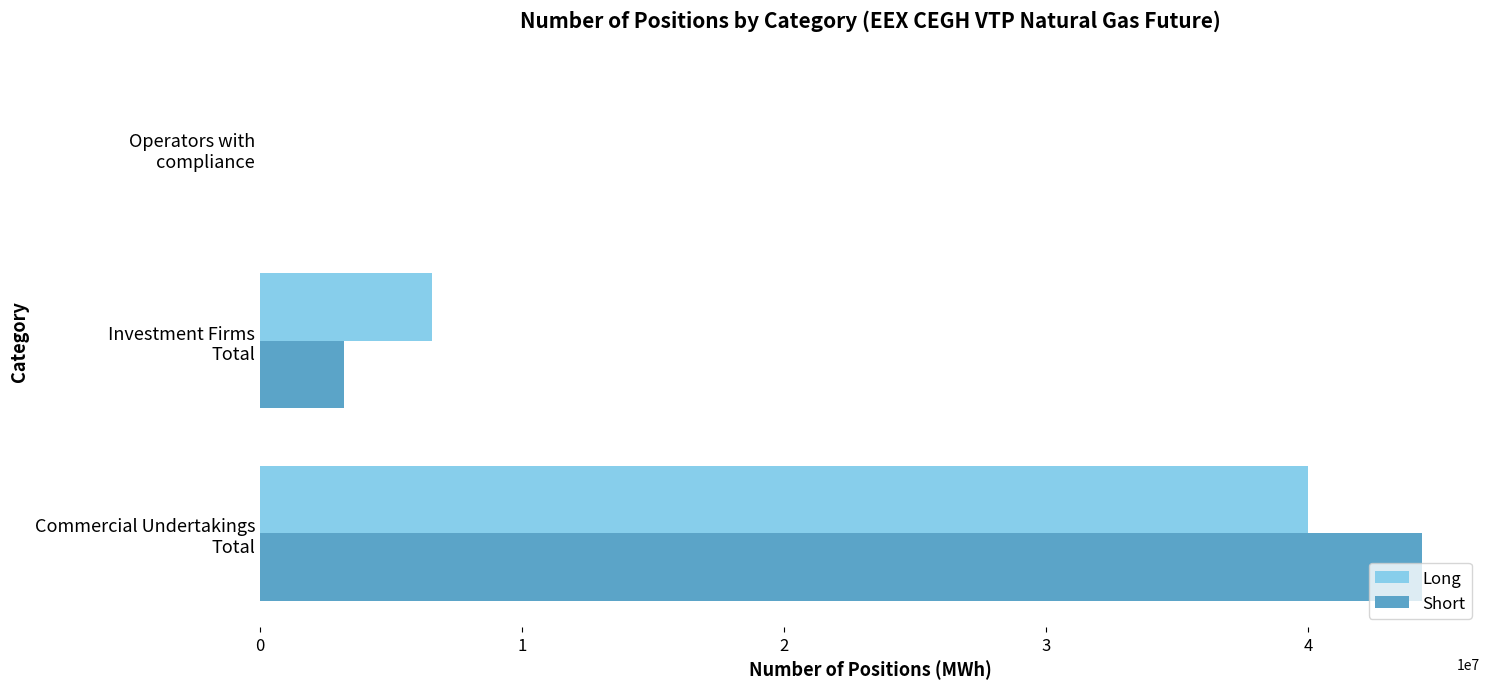

How many data points does each series have?

3